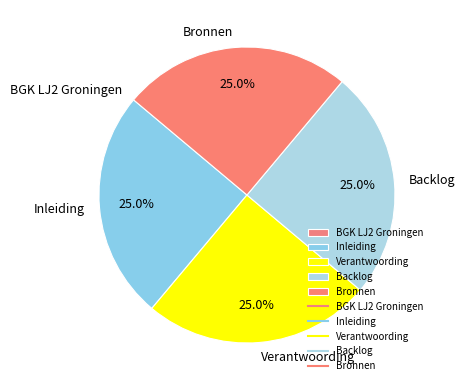

To the nearest percent, what is the difference between the largest and smallest slice percentages?

25%